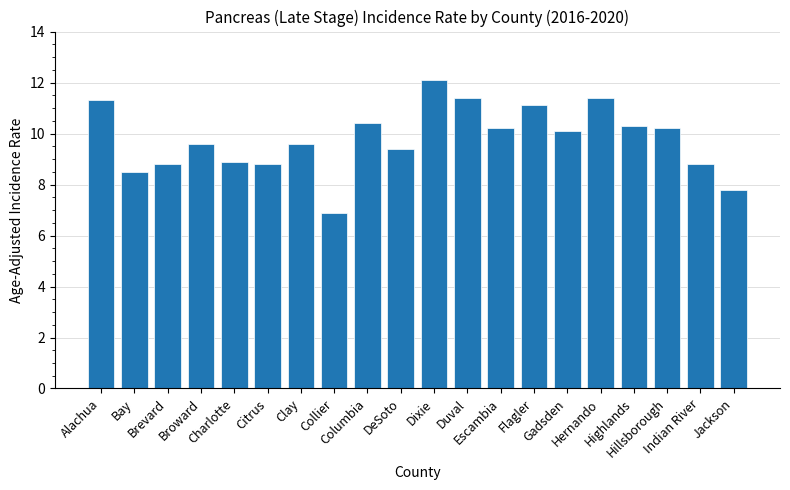

What is the change in value from Charlotte to Indian River?

-0.1